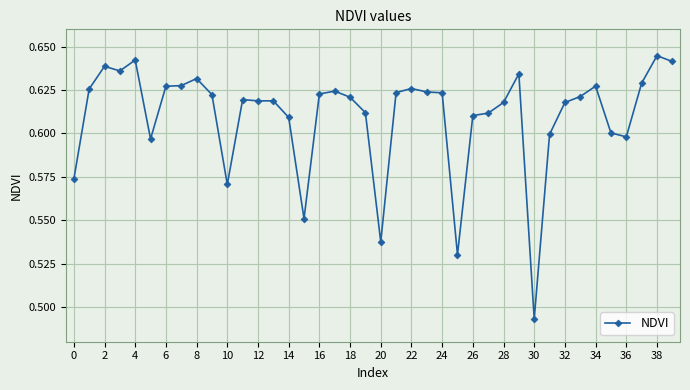

Count the values in the range 0 to 1.

40